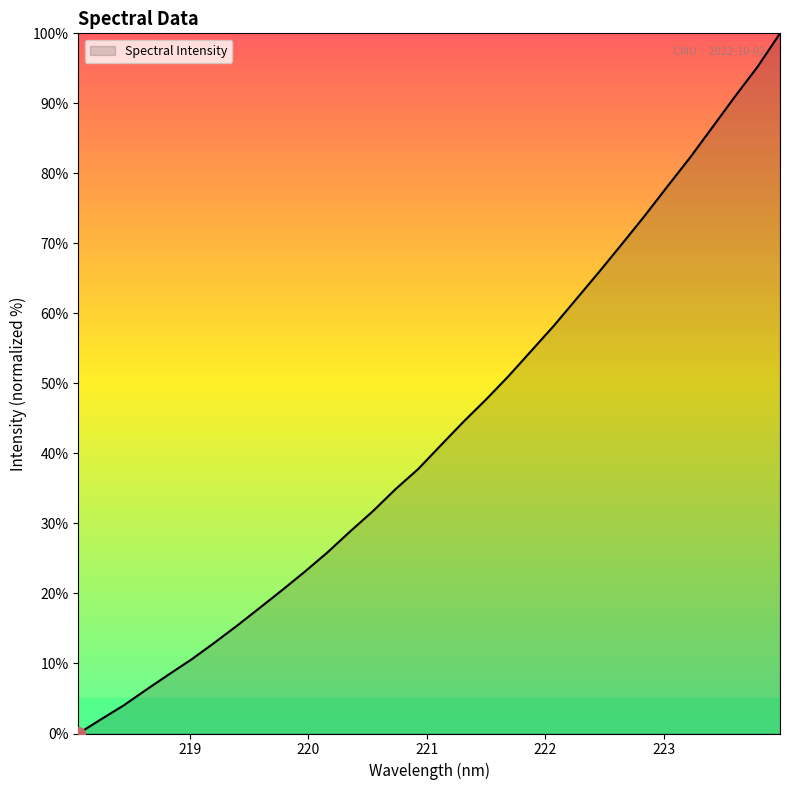

What is the greatest value displayed?

100.0